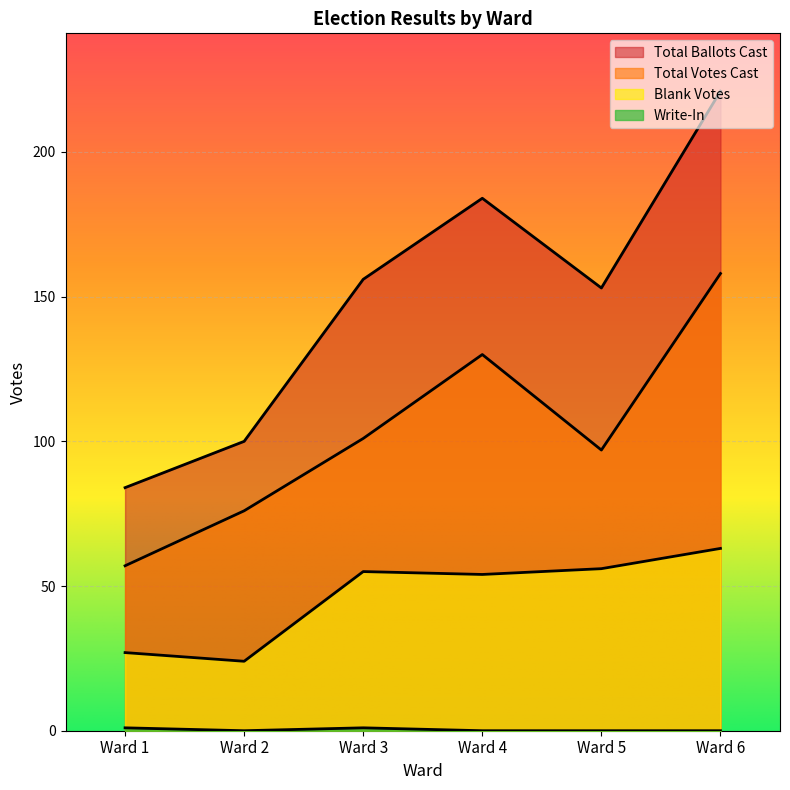

At which category is the sum across all series the highest?

Ward 6